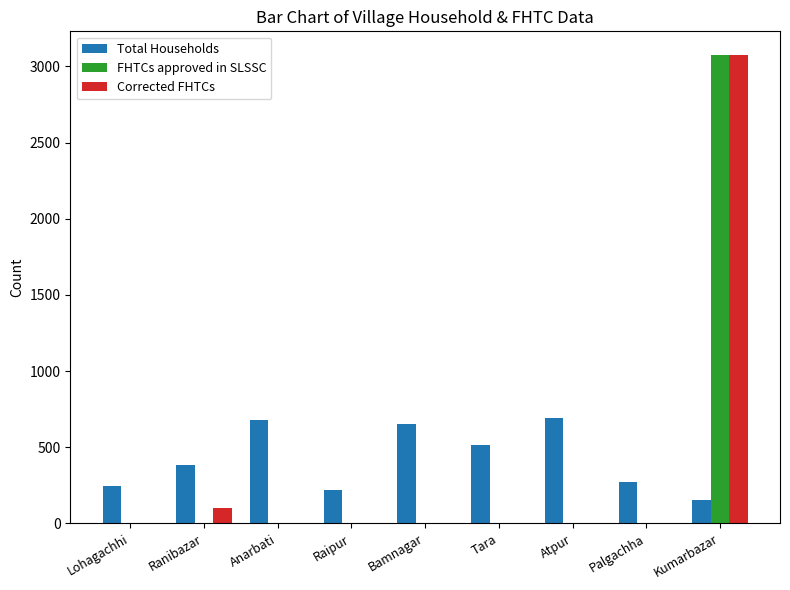

What is the maximum value shown in the chart?

3076